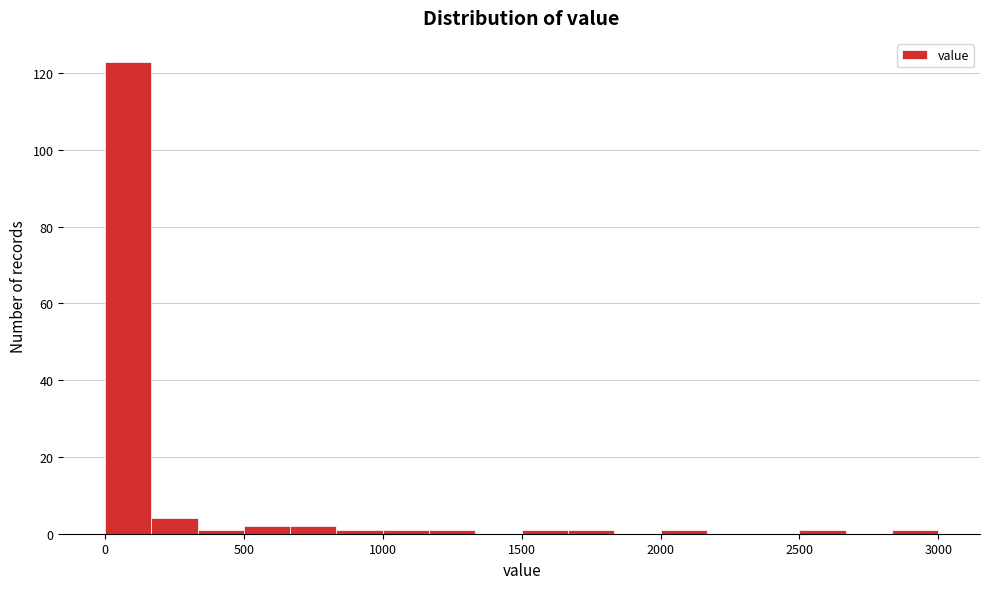

Read against the x-axis, roughly where is the centre of the tallest bar?

100